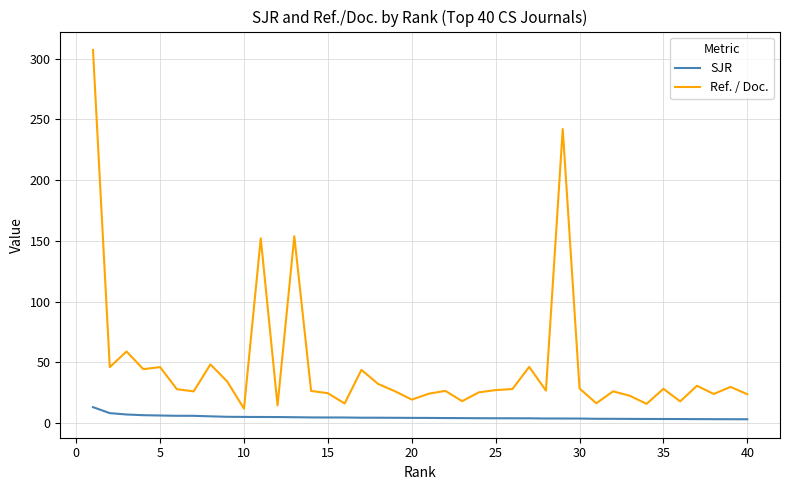

Which series has the largest range (max minus min)?

Ref. / Doc.